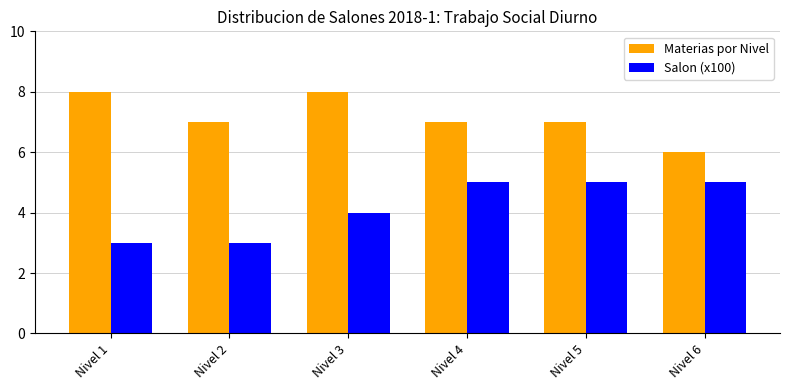

The value of Materias por Nivel at Nivel 5 is 7. True or false?

True